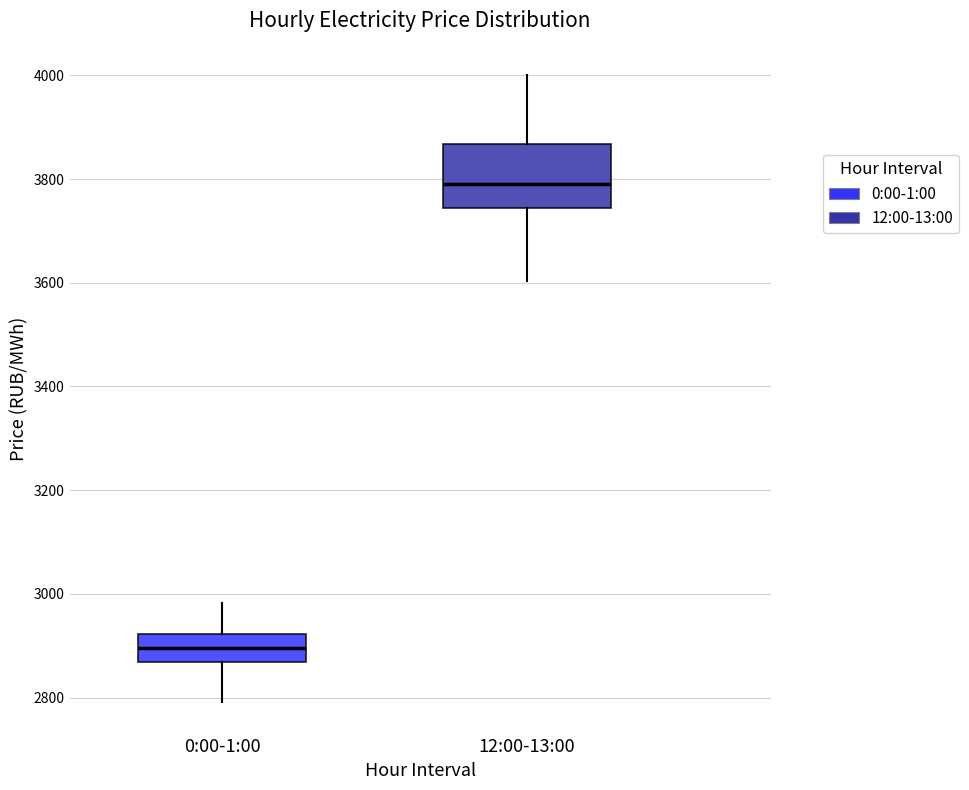

Which box is the tallest, from its lower edge to its upper edge?

12:00-13:00